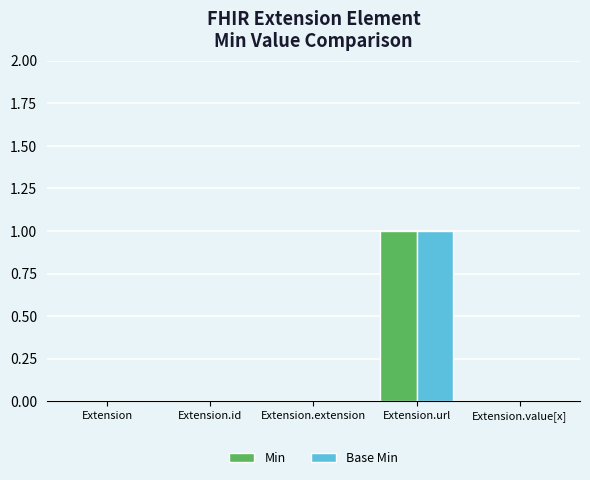

The Base Min series shows -1 at Extension.extension. True or false?

False